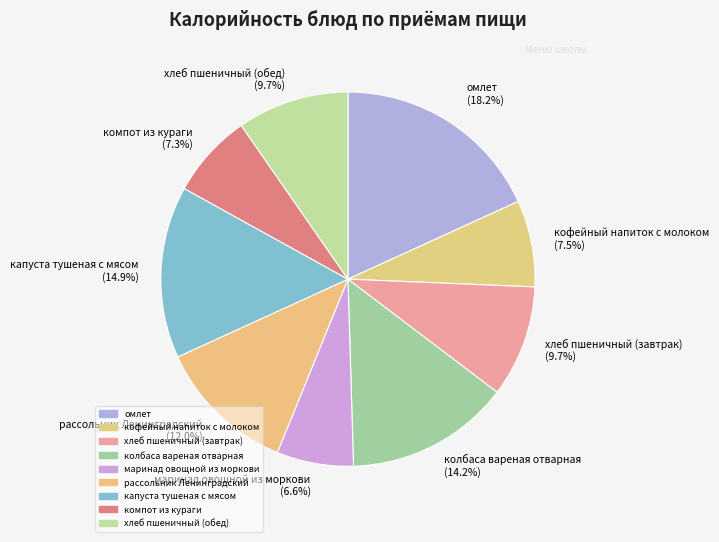

Count the number of slices in the pie.

9